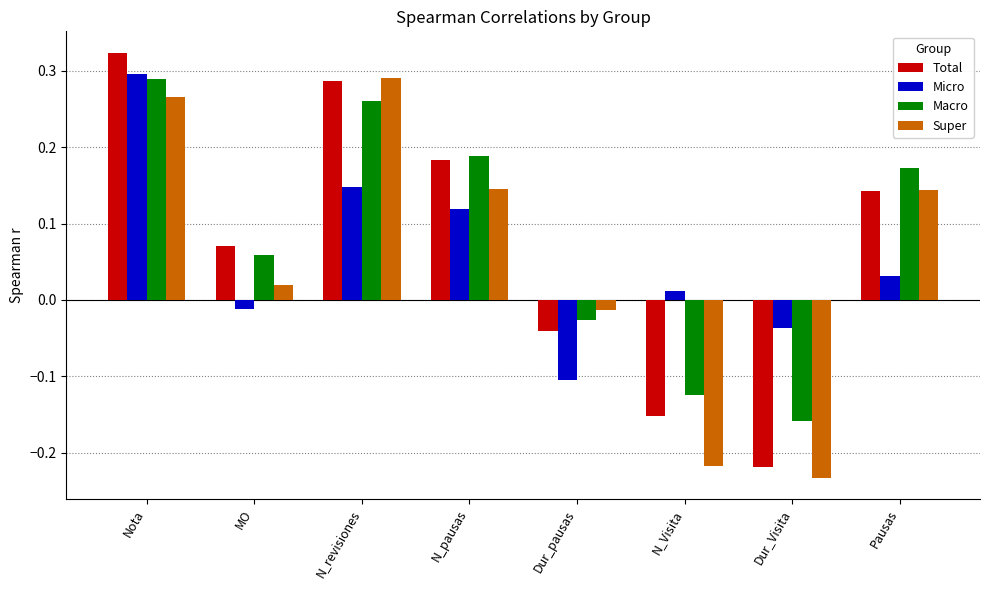

What is the sum of all Total values?

0.6